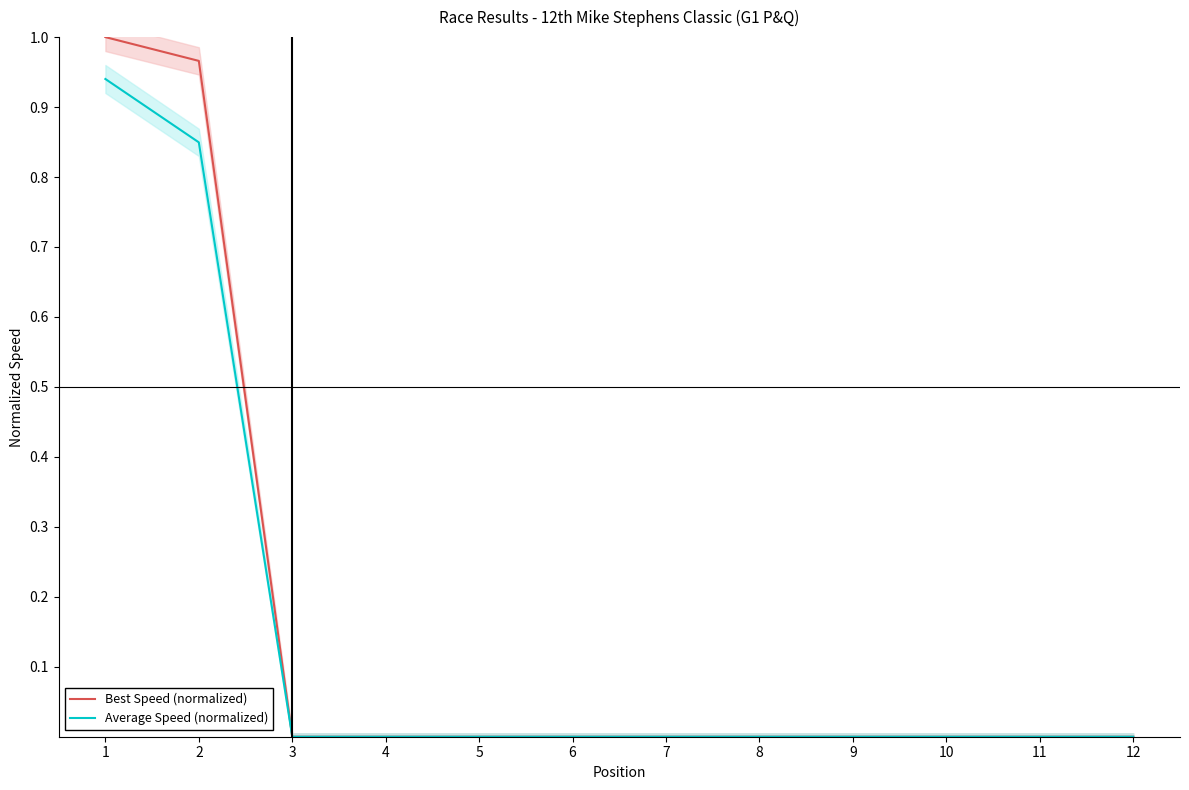

True or false: Average Speed (normalized) has more than 0 interior local peaks.

False